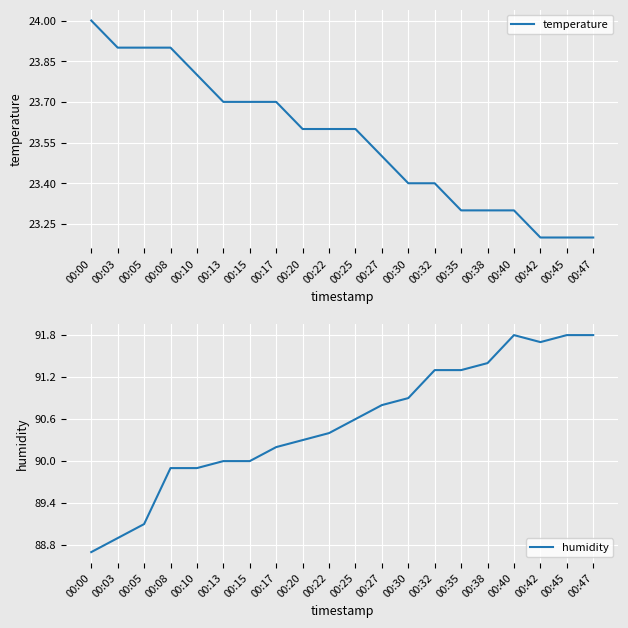

What is the difference between the maximum and second lowest values in the humidity series?

2.9